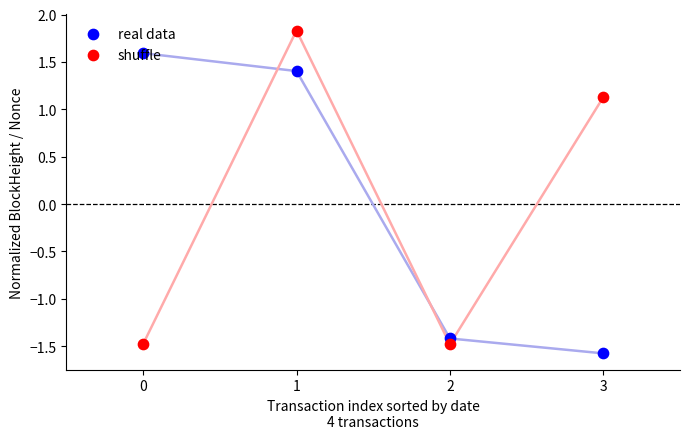

Which series has the widest spread of Y values?

shuffle